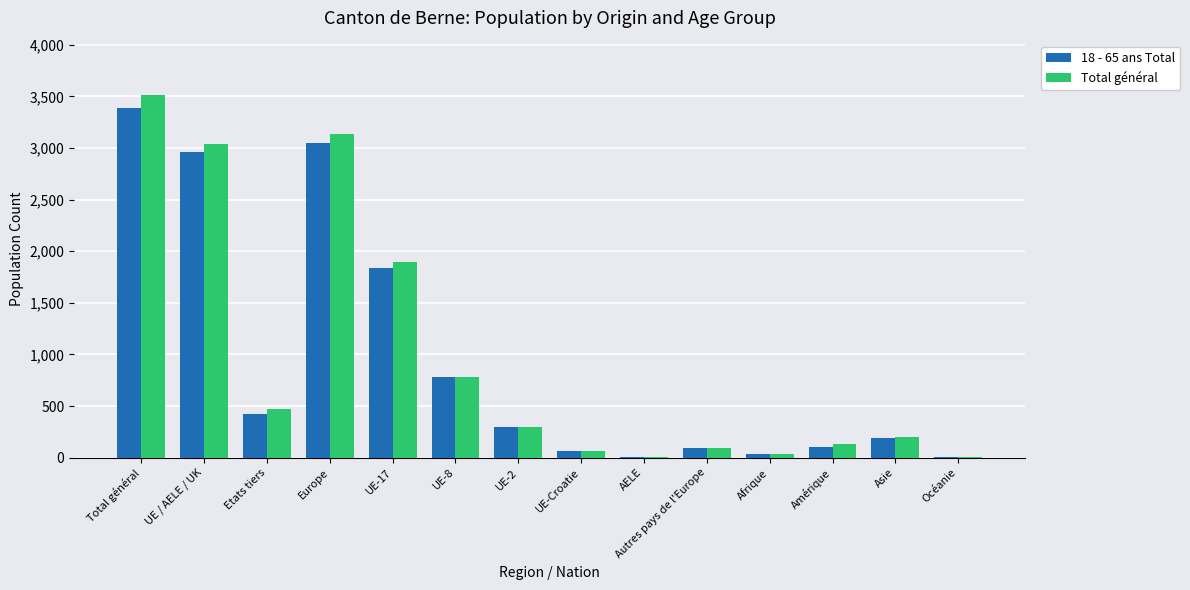

At which category is the sum across all series the highest?

Total général